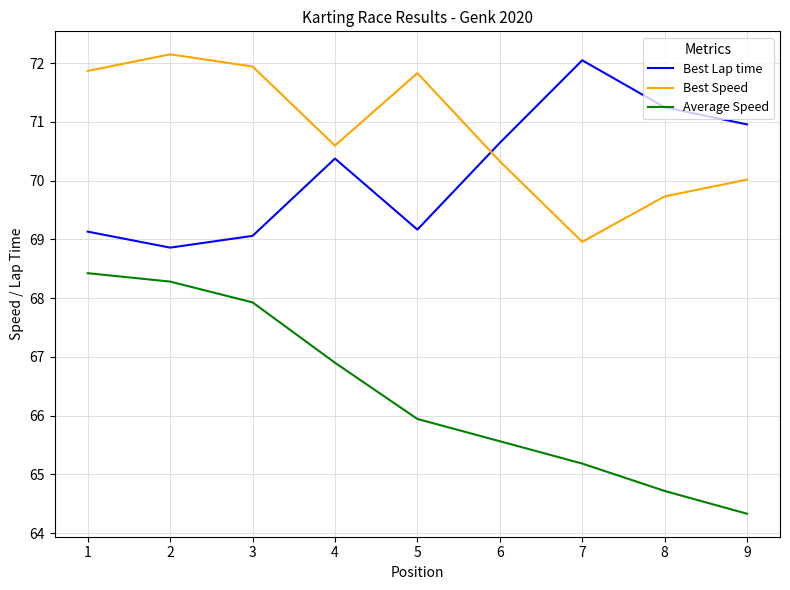

Reading right to left, extract all data points from this chart.

Best Lap time: 9=71.0	8=71.2	7=72.0	6=70.6	5=69.2	4=70.4	3=69.1	2=68.9	1=69.1
Best Speed: 9=70.0	8=69.7	7=69.0	6=70.3	5=71.8	4=70.6	3=71.9	2=72.1	1=71.9
Average Speed: 9=64.3	8=64.7	7=65.2	6=65.6	5=65.9	4=66.9	3=67.9	2=68.3	1=68.4